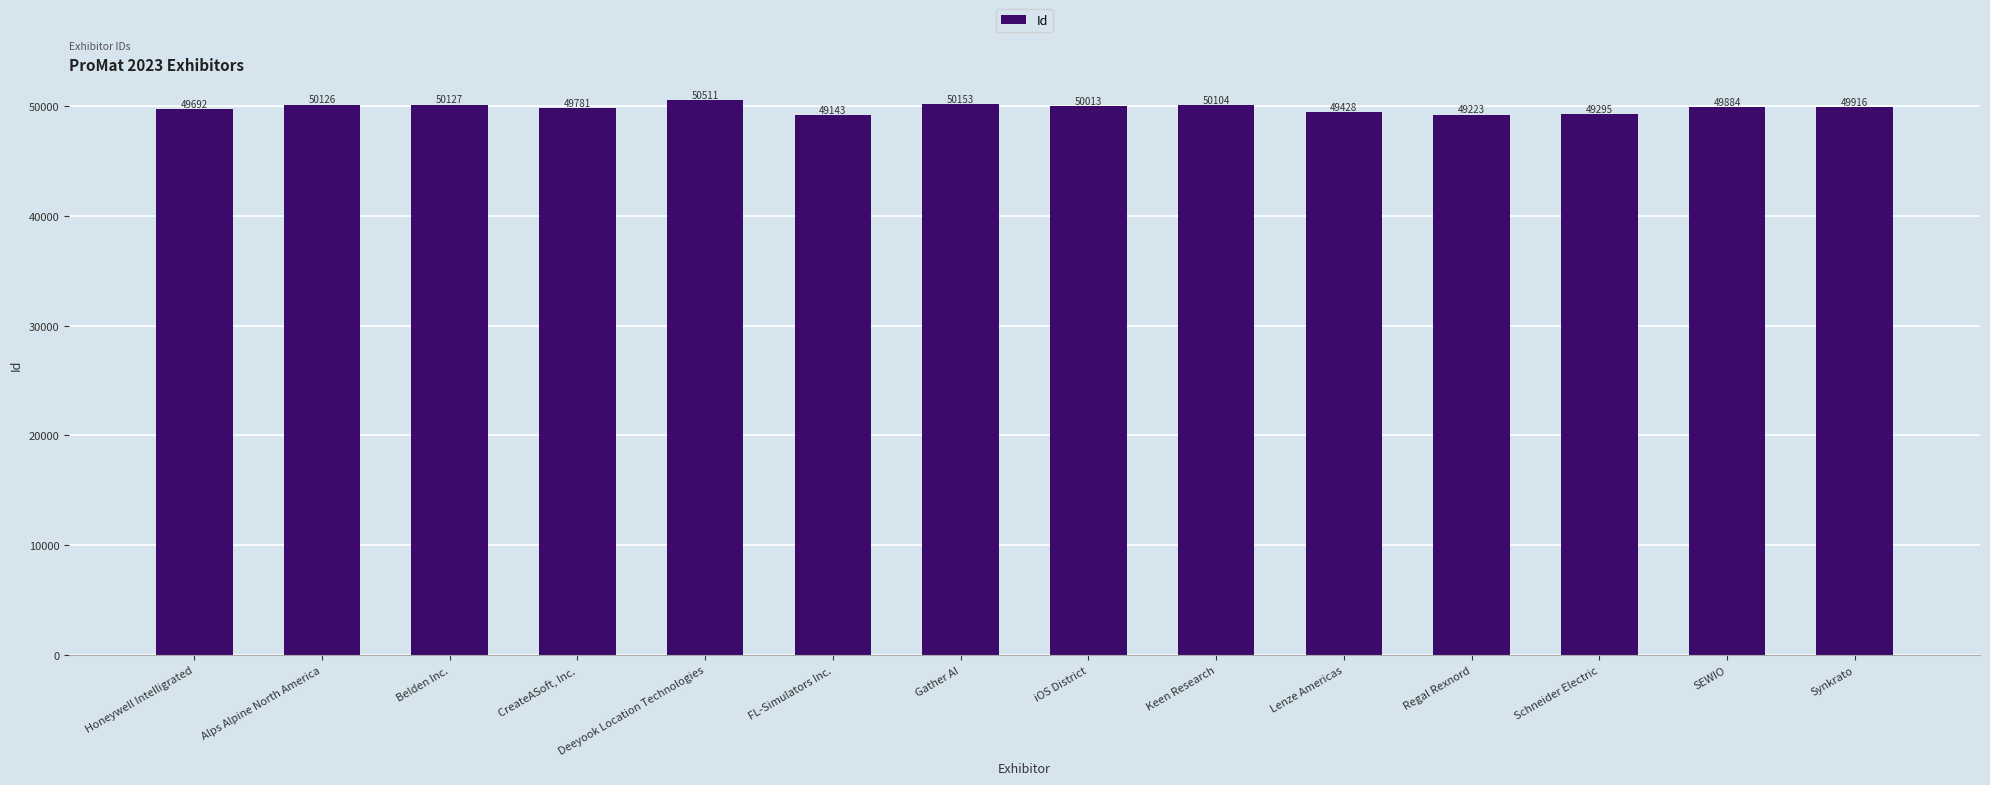

What is the label of the 9th bar from the left?

Keen Research